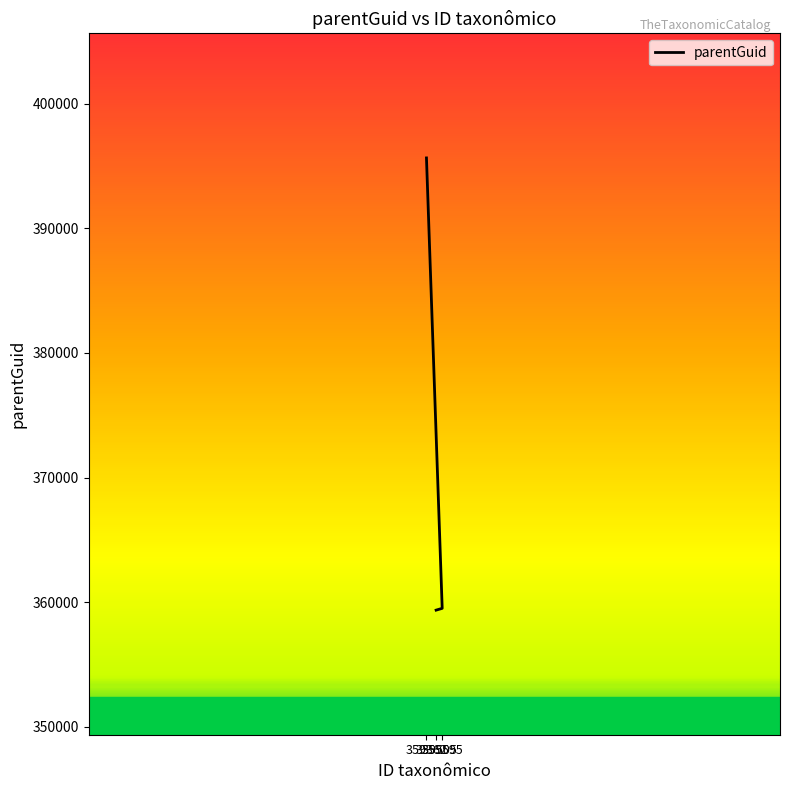

List the labels in order of value, largest first.

359362, 359595, 359505